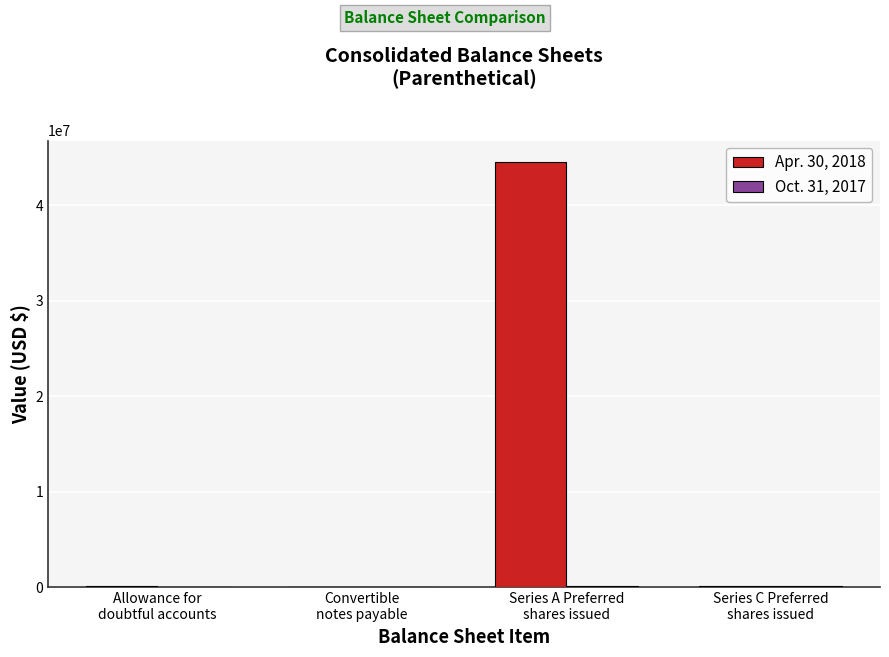

Which series has the largest total across all categories?

Apr. 30, 2018